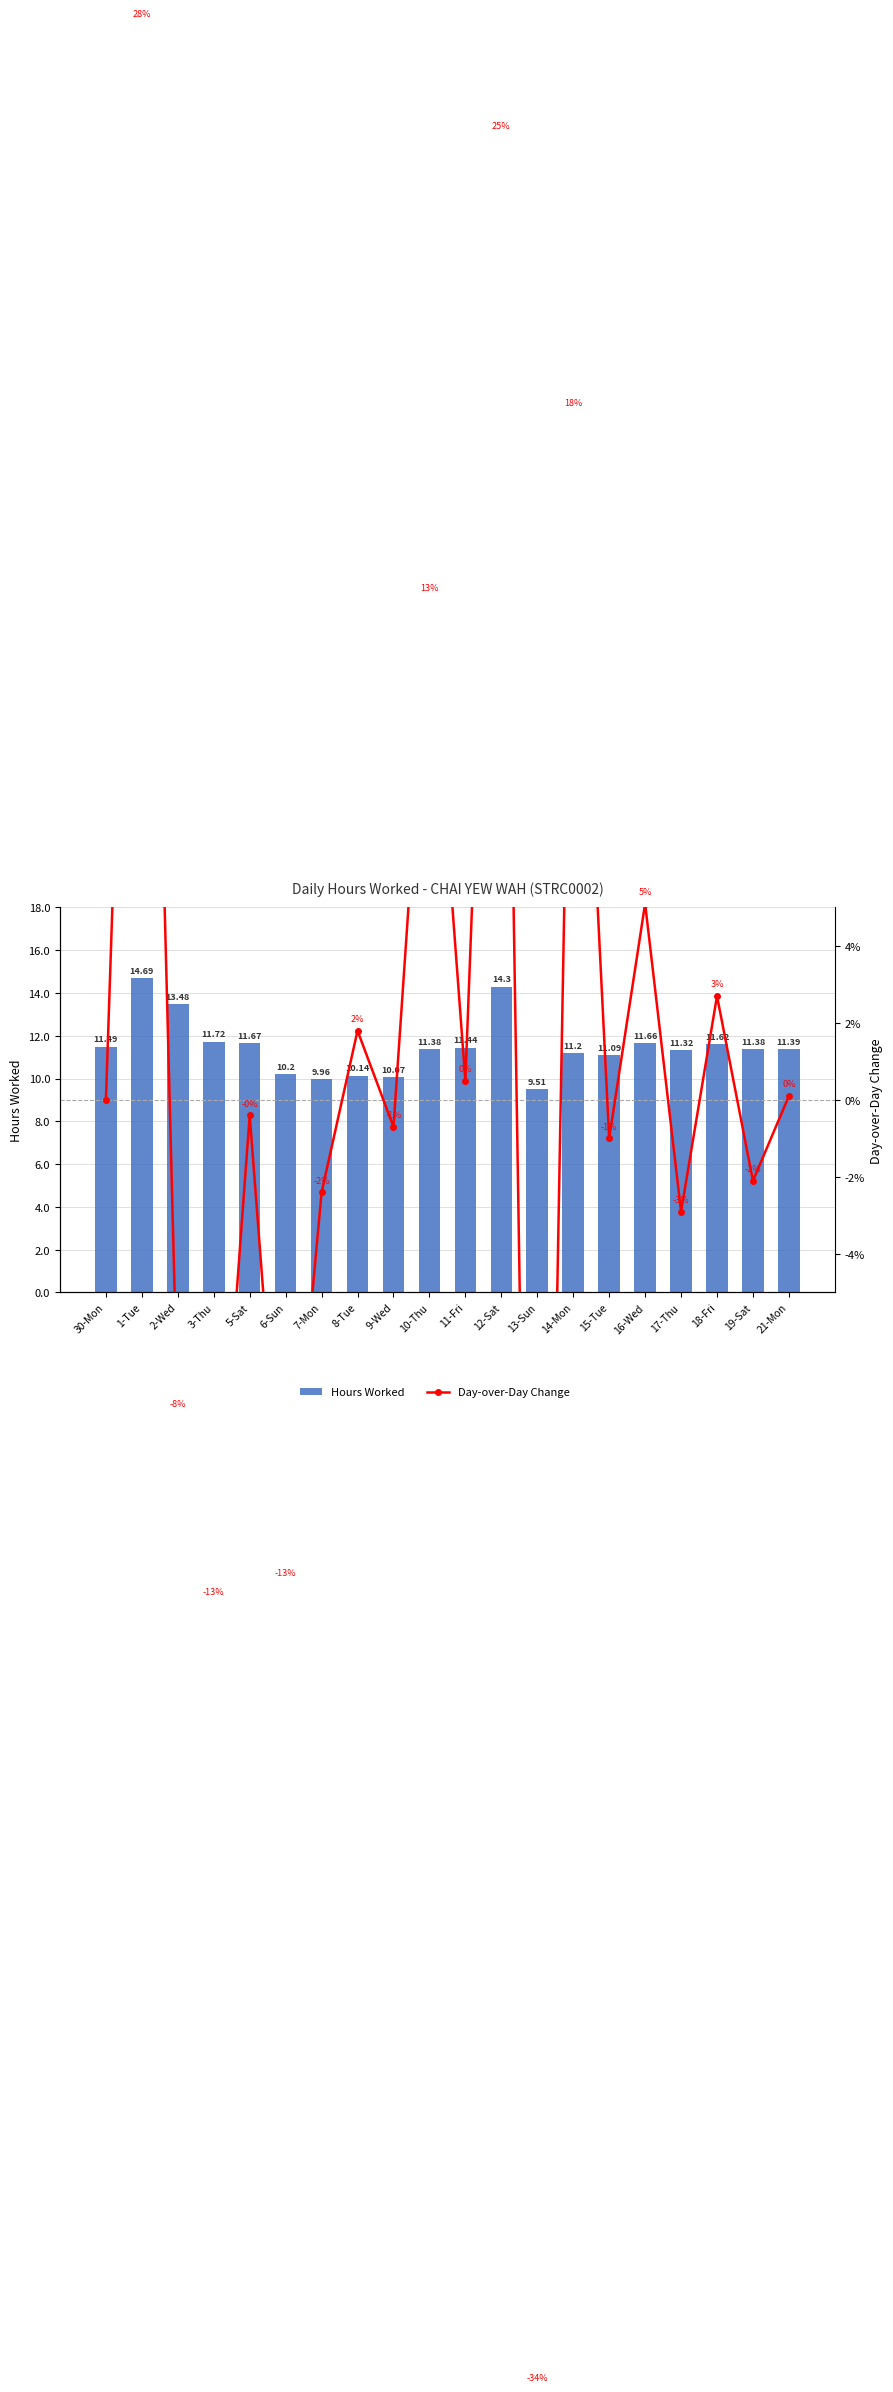

At how many categories does at least one series exceed -29?

20